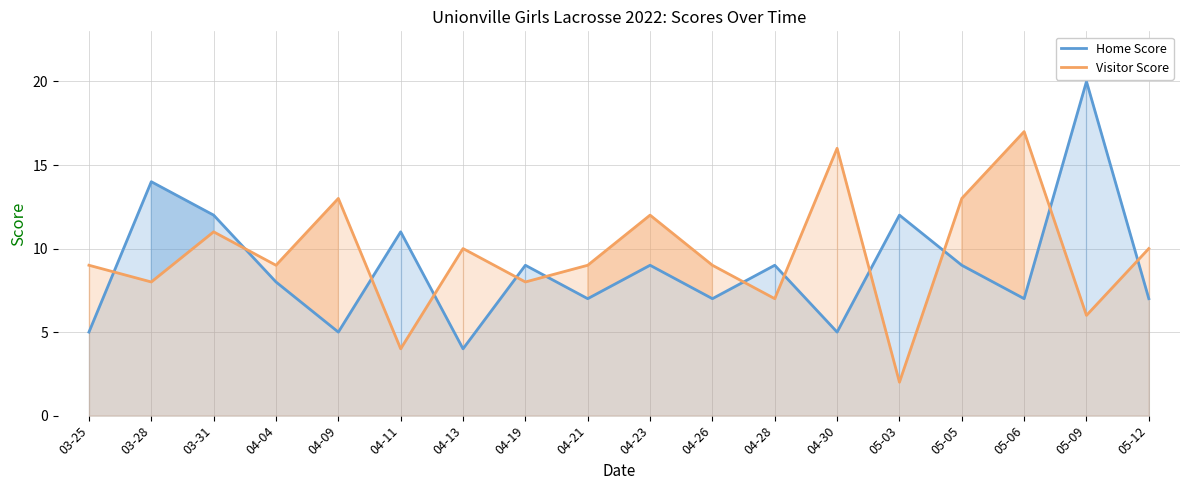

What is the label of the 4th point from the left?

04-04